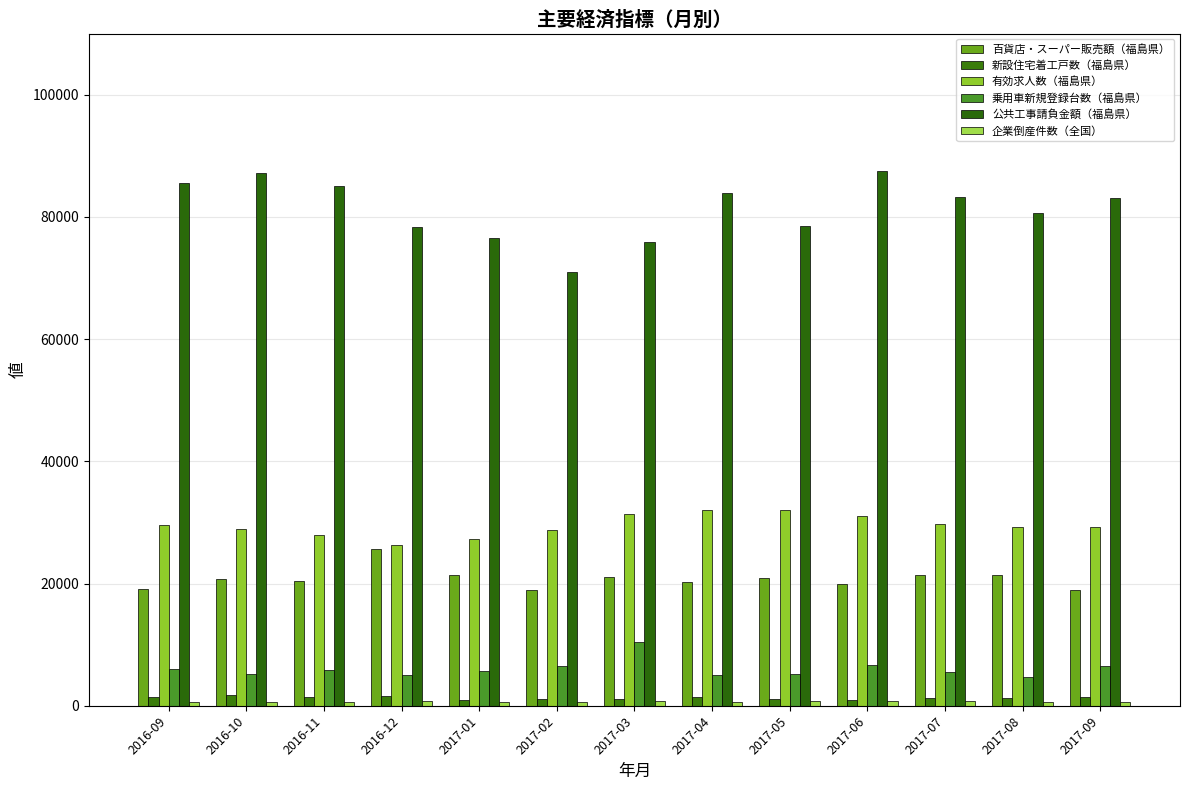

What is the total value across all series at 2017-01?

132365